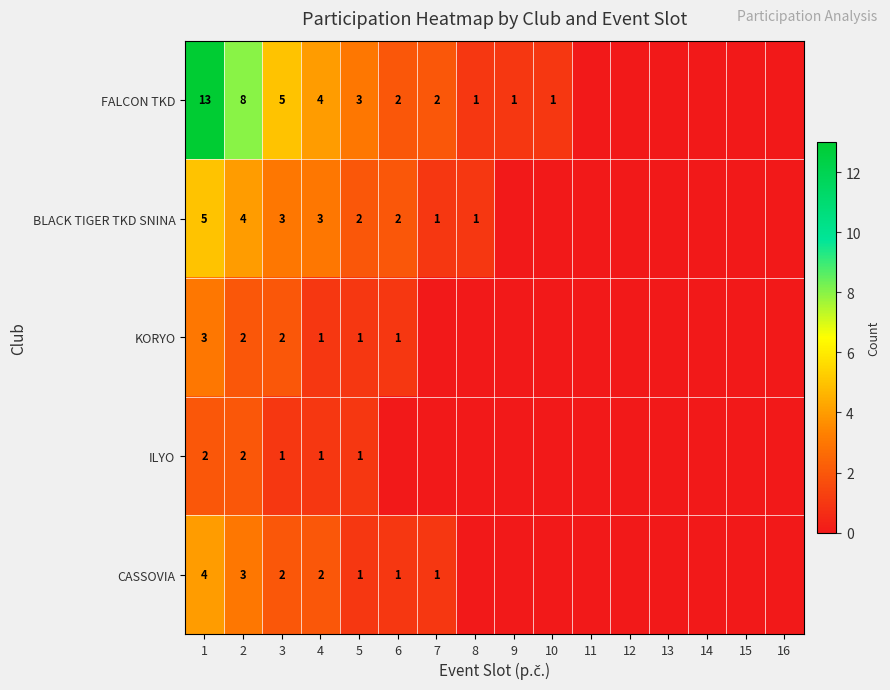

Is the value of KORYO at 4 greater than the value of BLACK TIGER TKD SNINA at 3?

No